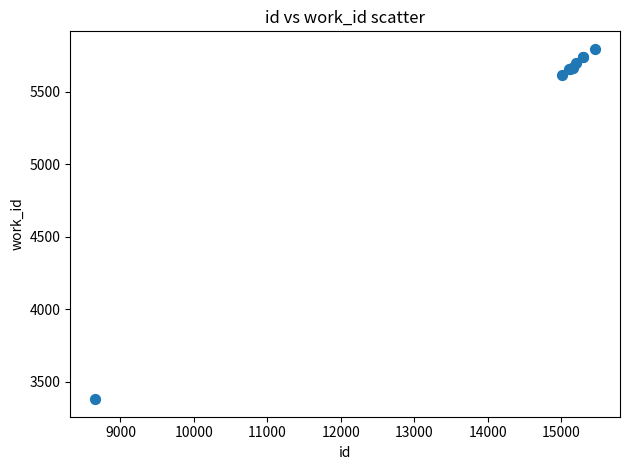

What Y value in the scatter plot is closest to 4587?

5614